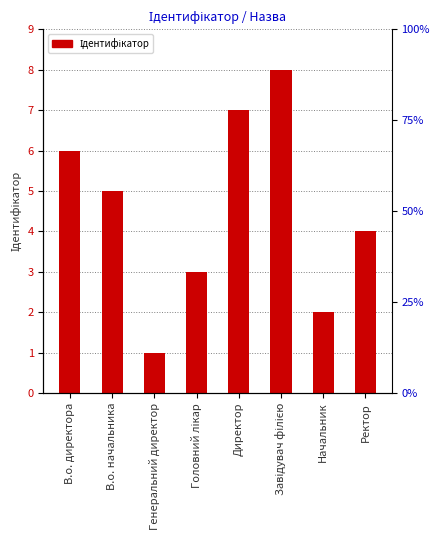

Which has a higher value, В.о. директора or Завідувач філією?

Завідувач філією